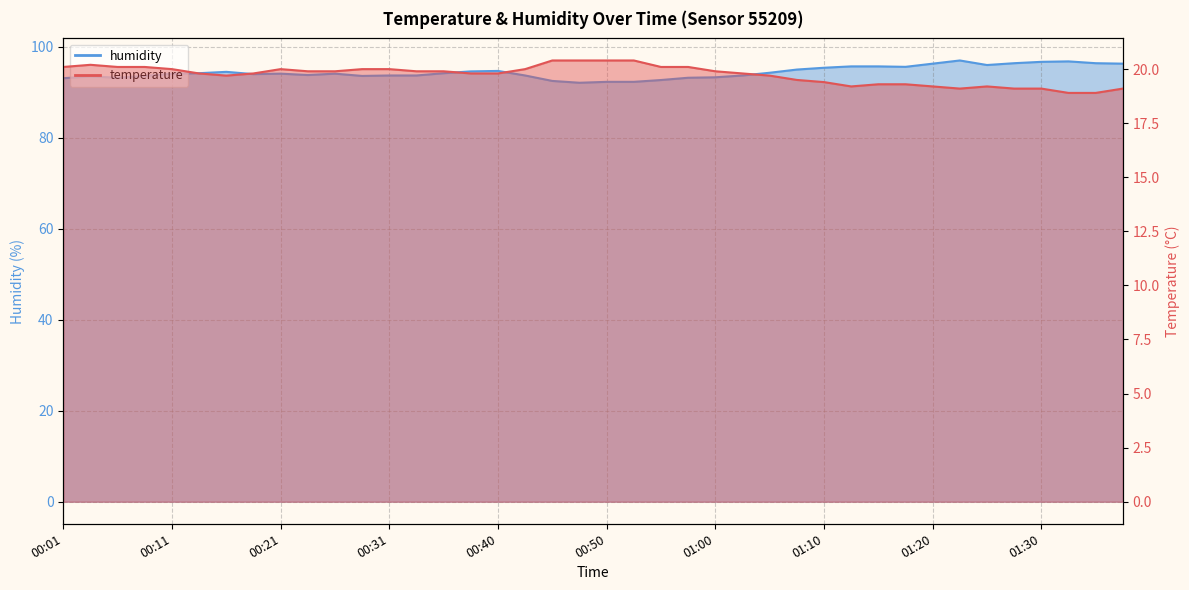

Which category has the lowest value in the temperature series?

01:32